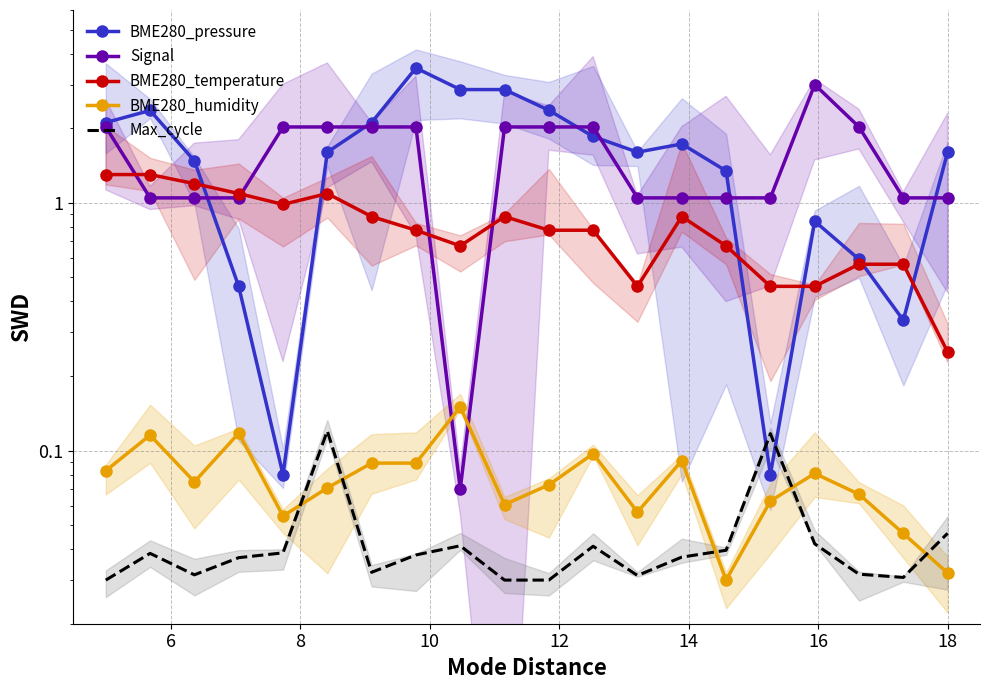

What is the difference between the maximum and minimum values in the BME280_temperature series?

1.0